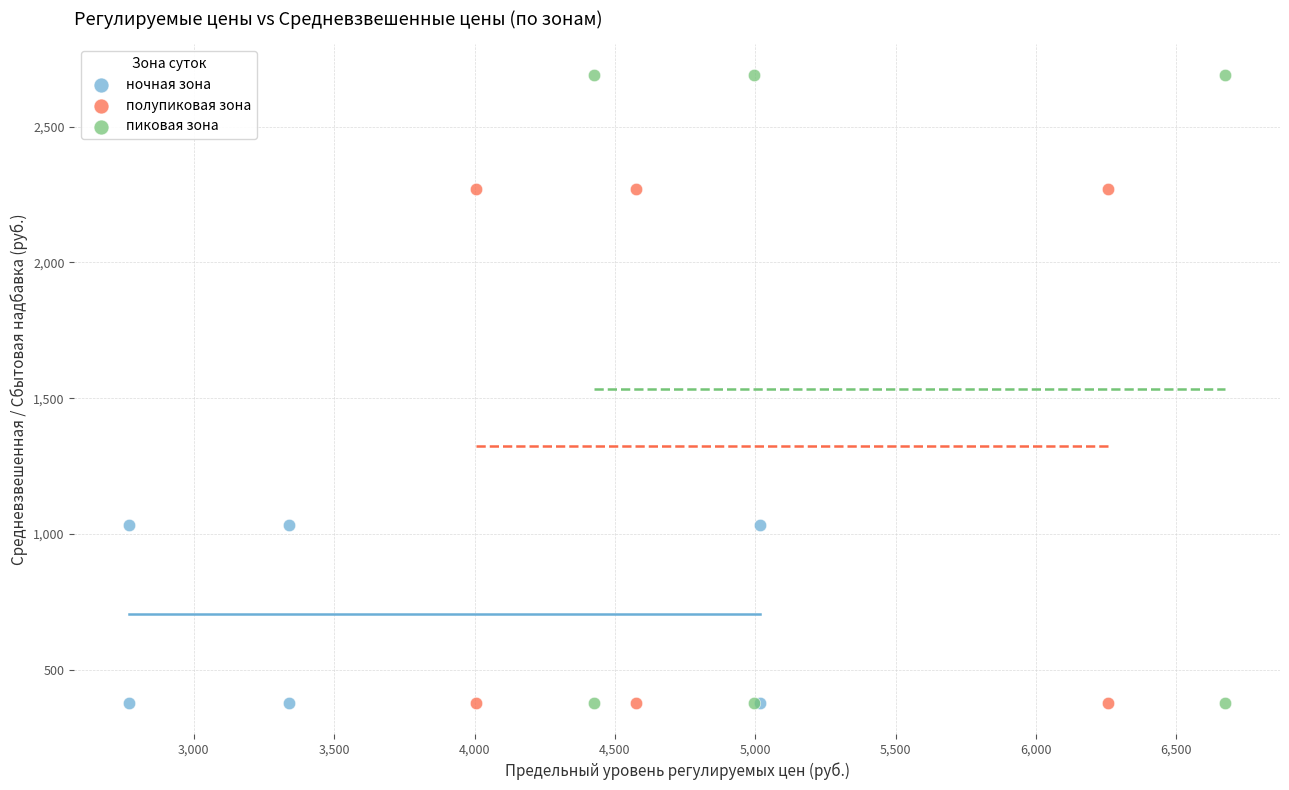

Which series has the largest Y range (max minus min)?

пиковая зона